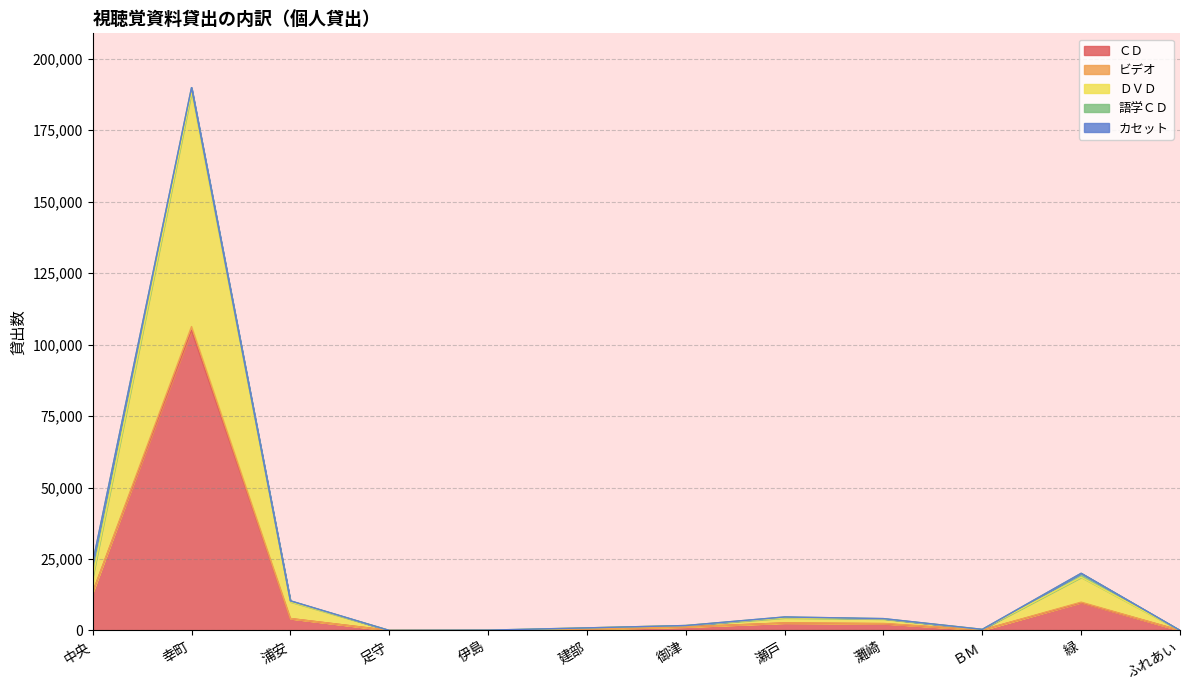

What is the difference between the ＣＤ values at 足守 and 御津?

1234